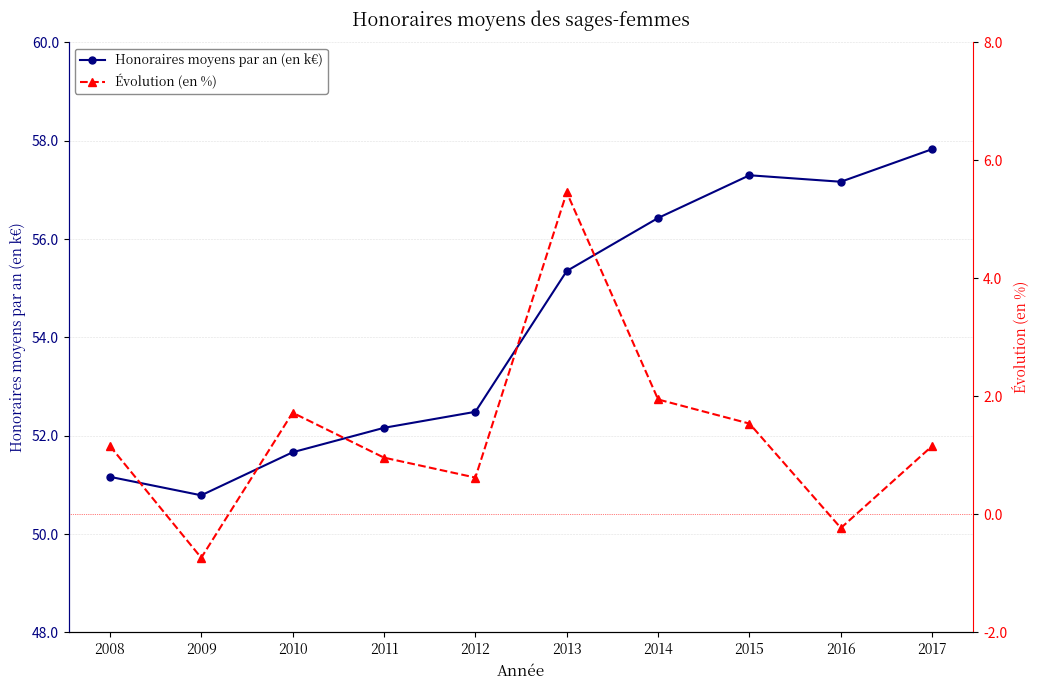

What is the minimum value shown in the chart?

-0.7